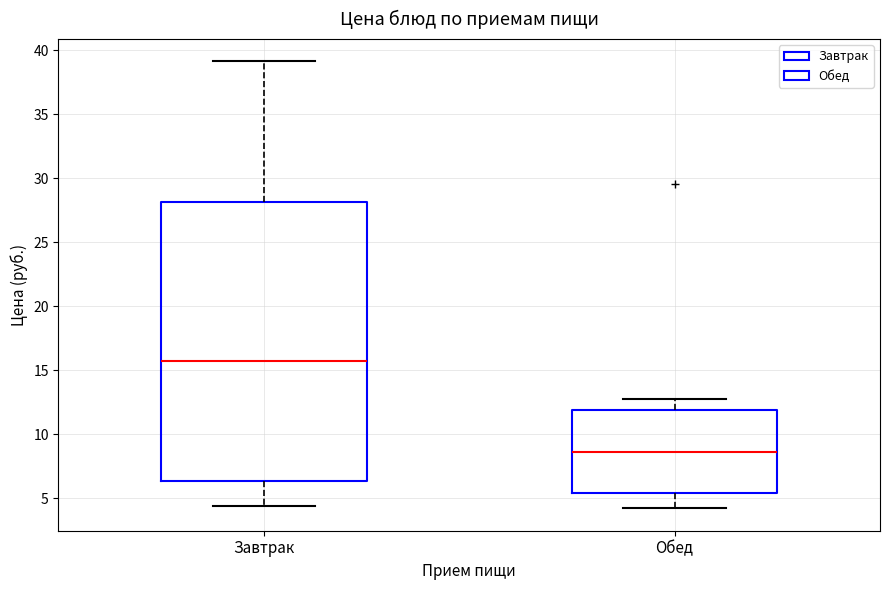

Reading left to right, transcribe this box plot: for each box, give where its median line is, the range the box spans, and where its two whiskers end, as read against the y-axis. The values are not printed on the chart, so give them approximately, as read against the axis.

Завтрак: median 16.0, box 6.5 to 28.0, whiskers 4.5 to 39.0
Обед: median 8.5, box 5.5 to 12.0, whiskers 4.0 to 13.0